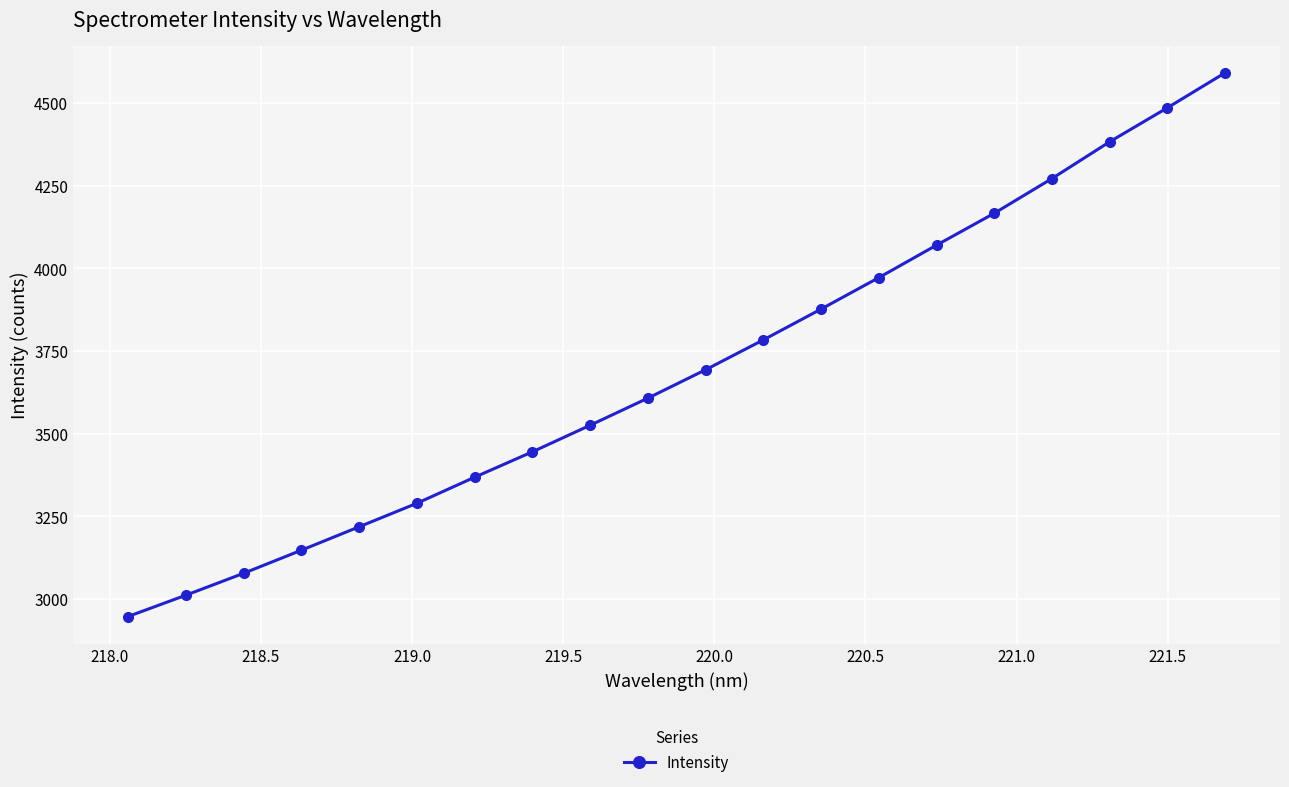

How many lines are shown in the chart?

1